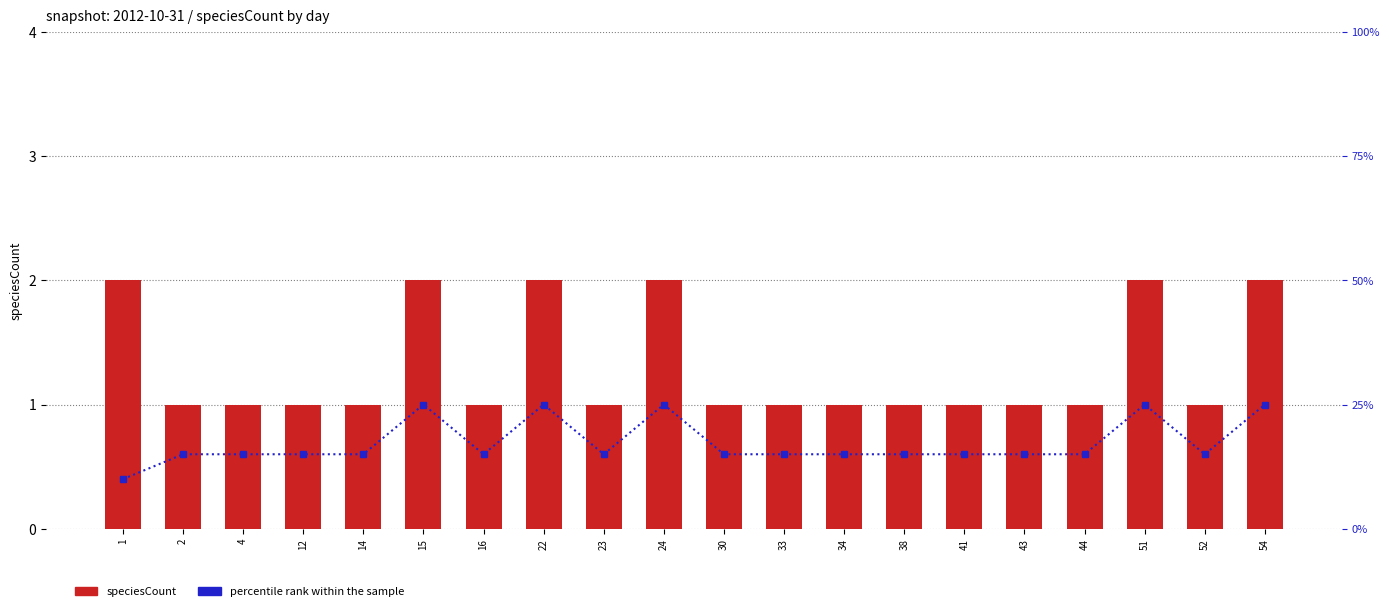

Which series has the largest total across all categories?

percentile rank within the sample